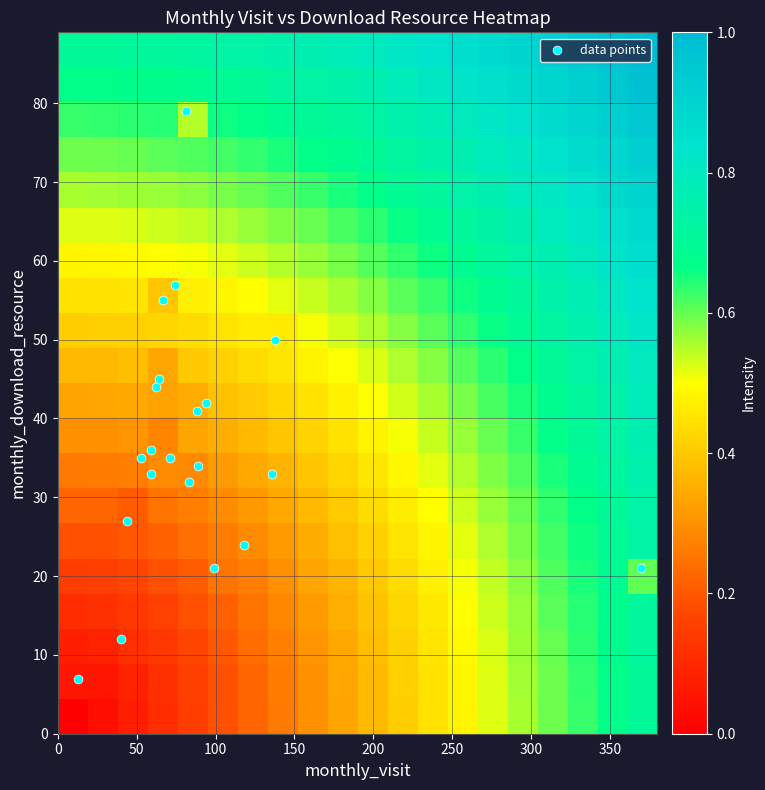

What is the minimum value shown in the chart?

7